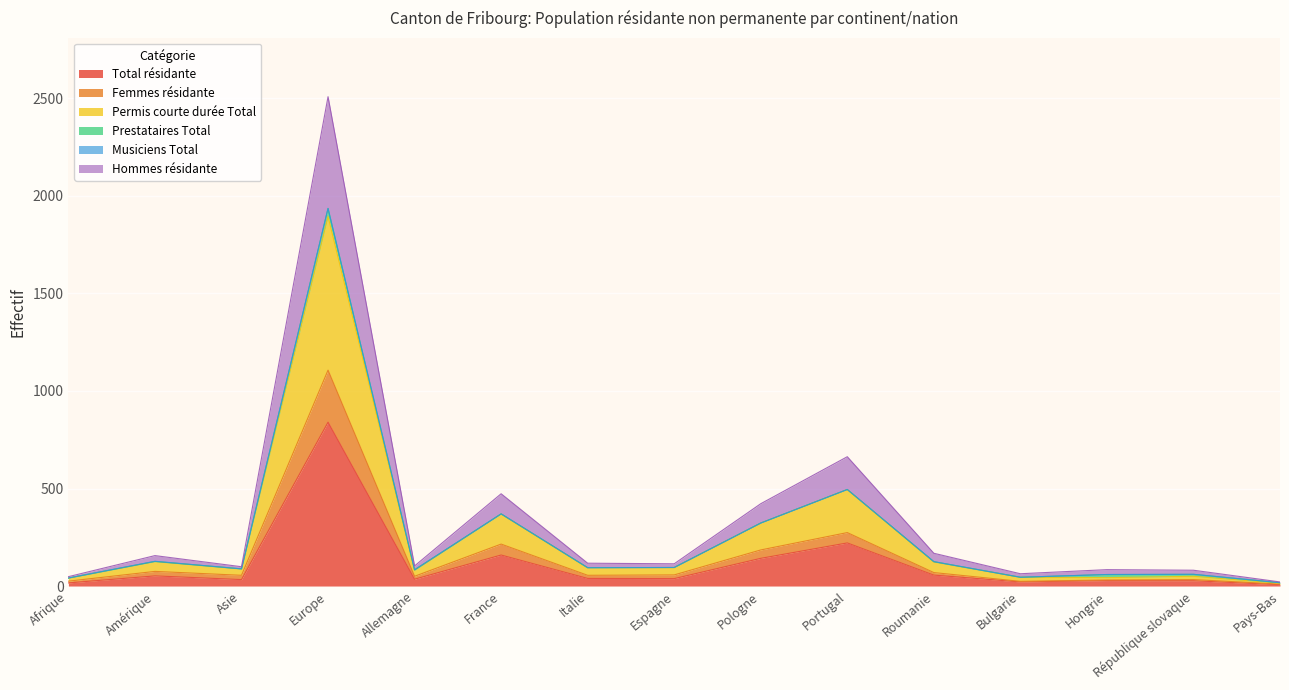

What is the label of the 3rd point from the right?

Hongrie